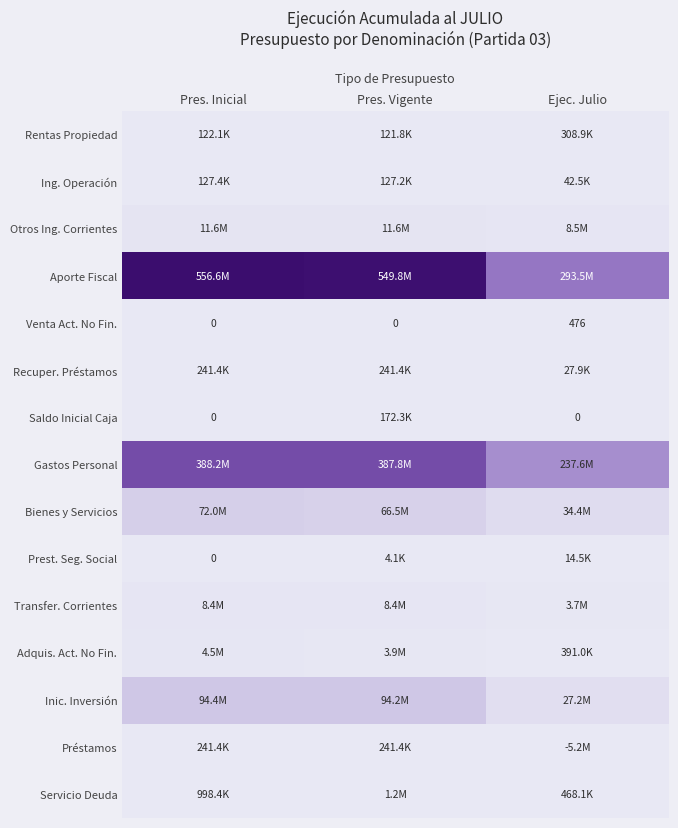

What is the total value across all series at Pres. Vigente?

1124288550